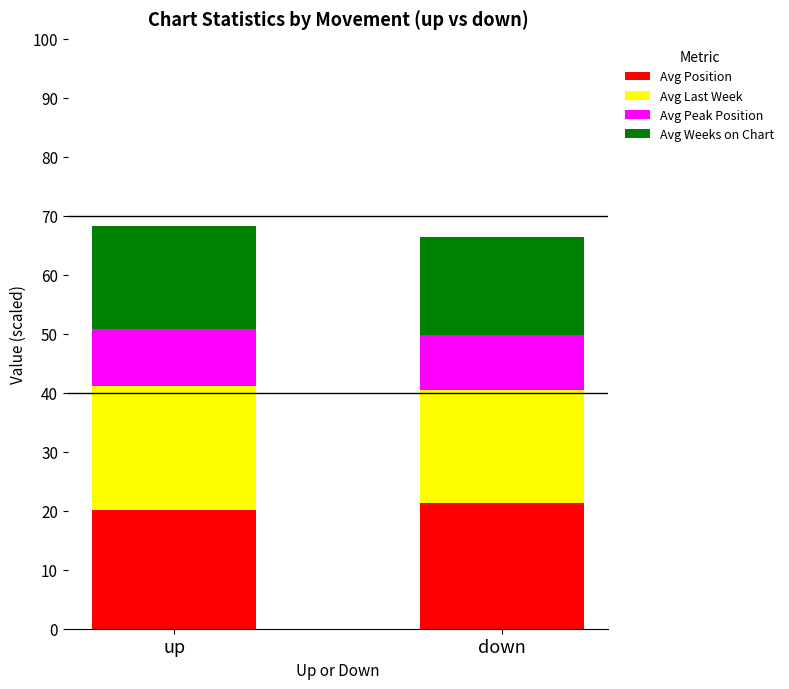

What is the maximum value for Avg Position?

21.4